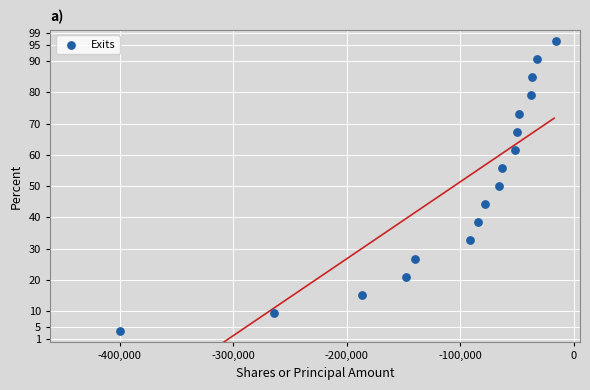

What is the range of Y values (max minus min)?

92.8